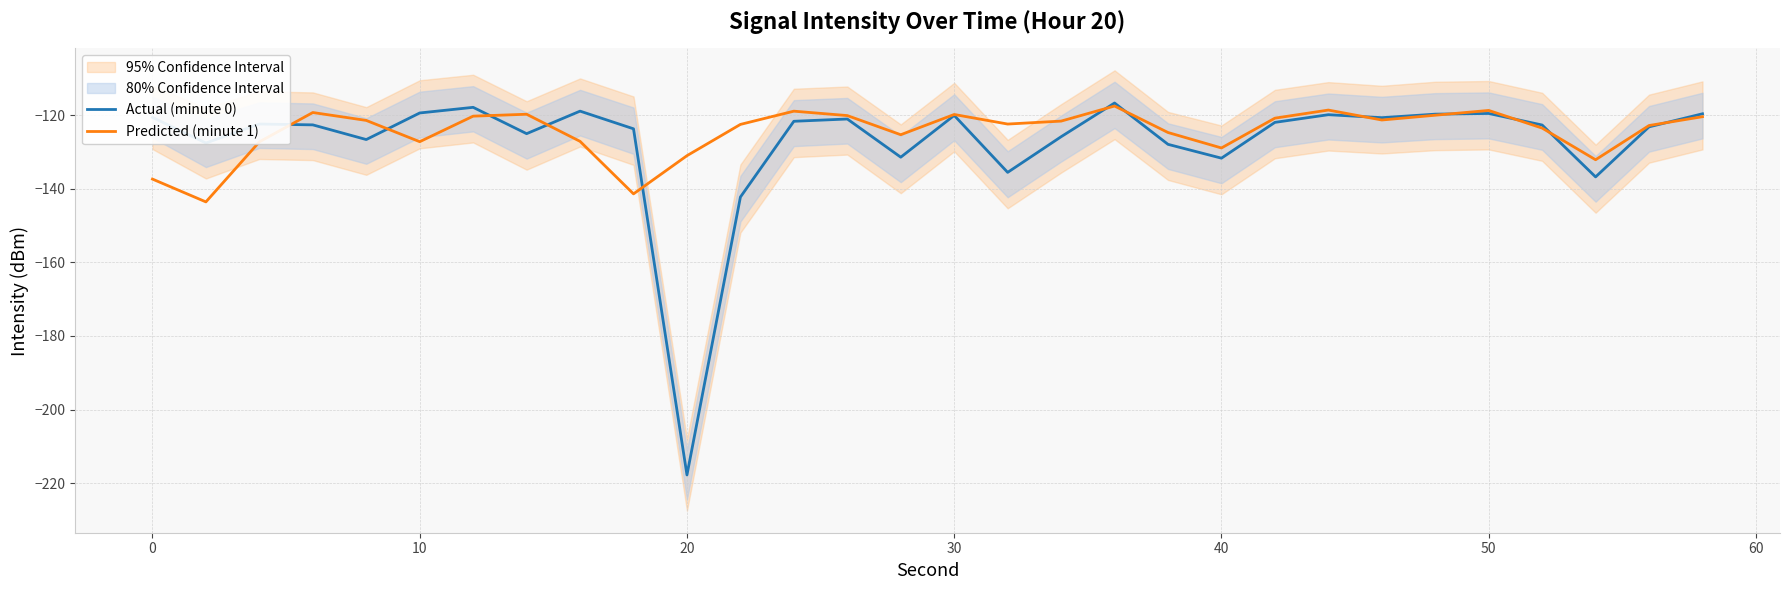

How many lines are shown in the chart?

2